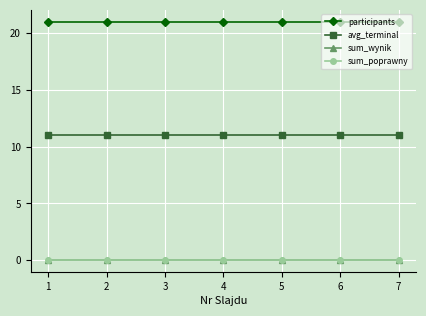

Is this an area chart (filled region under the line)?

No